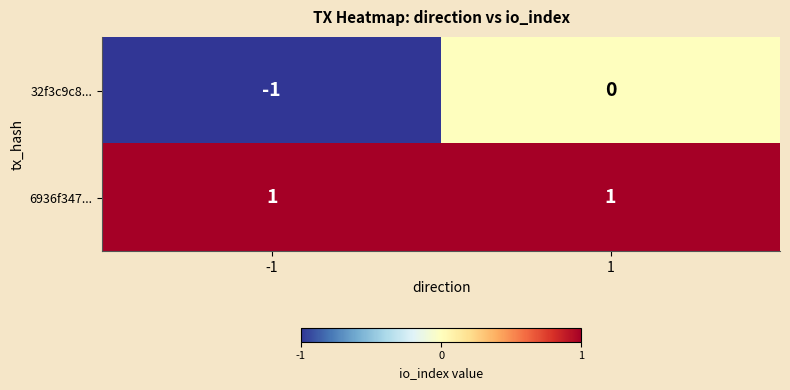

Is it true that 6936f347... equals 1 at 1?

True